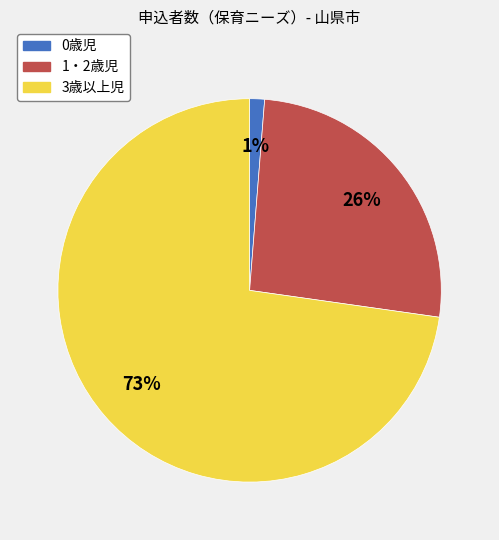

To the nearest percent, what is the difference between the largest and smallest slice percentages?

72%